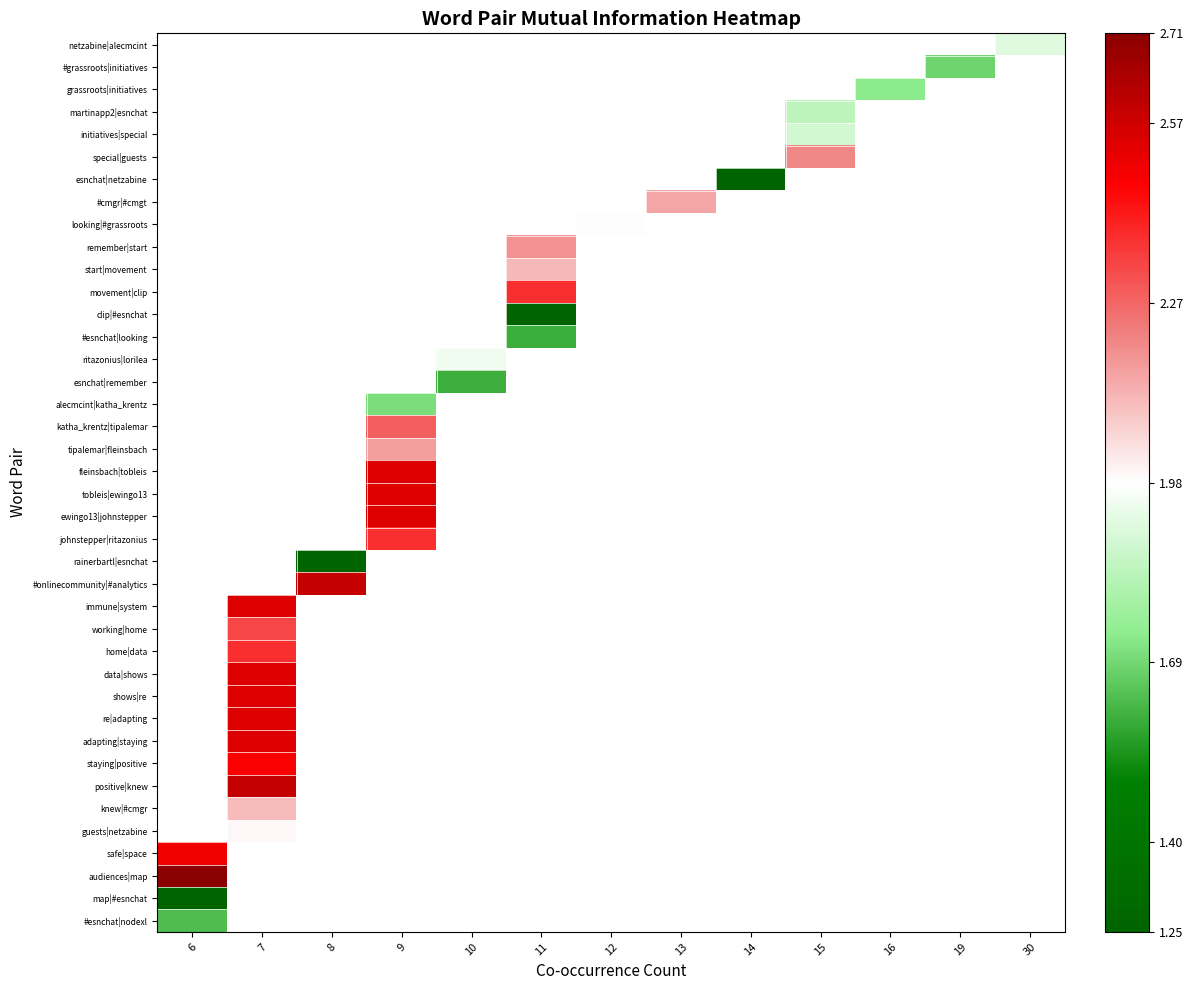

Which label corresponds to the smallest value in the chart?

8